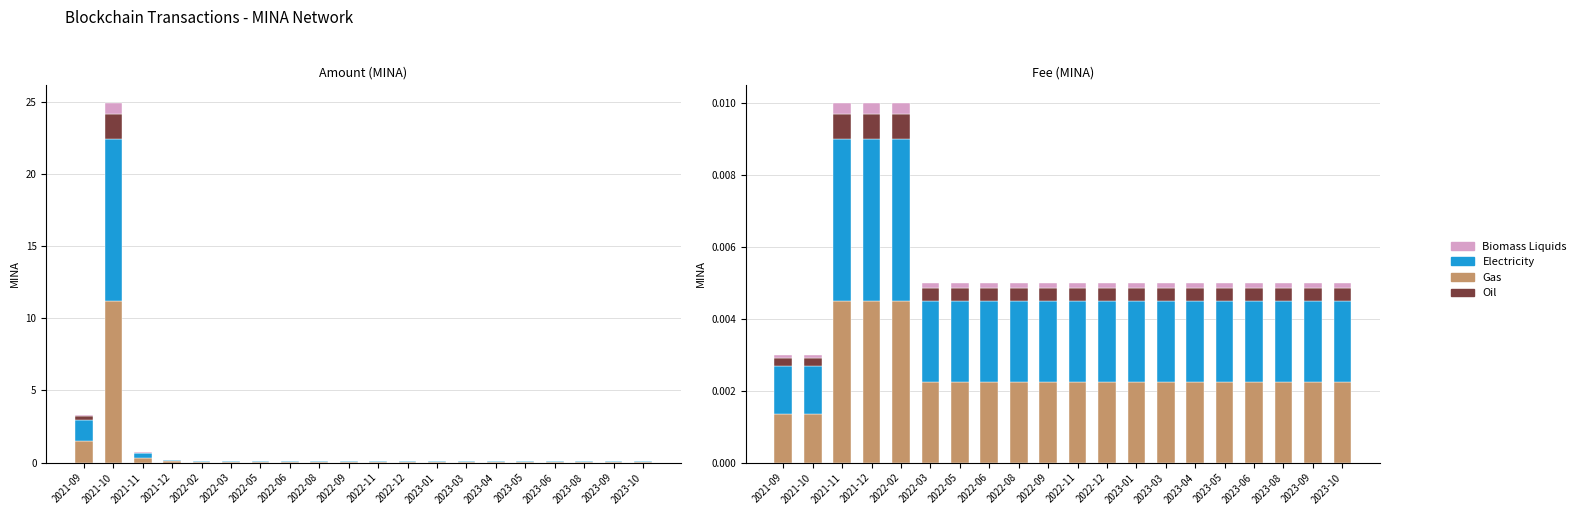

What is the label of the 6th bar from the left?

2022-03